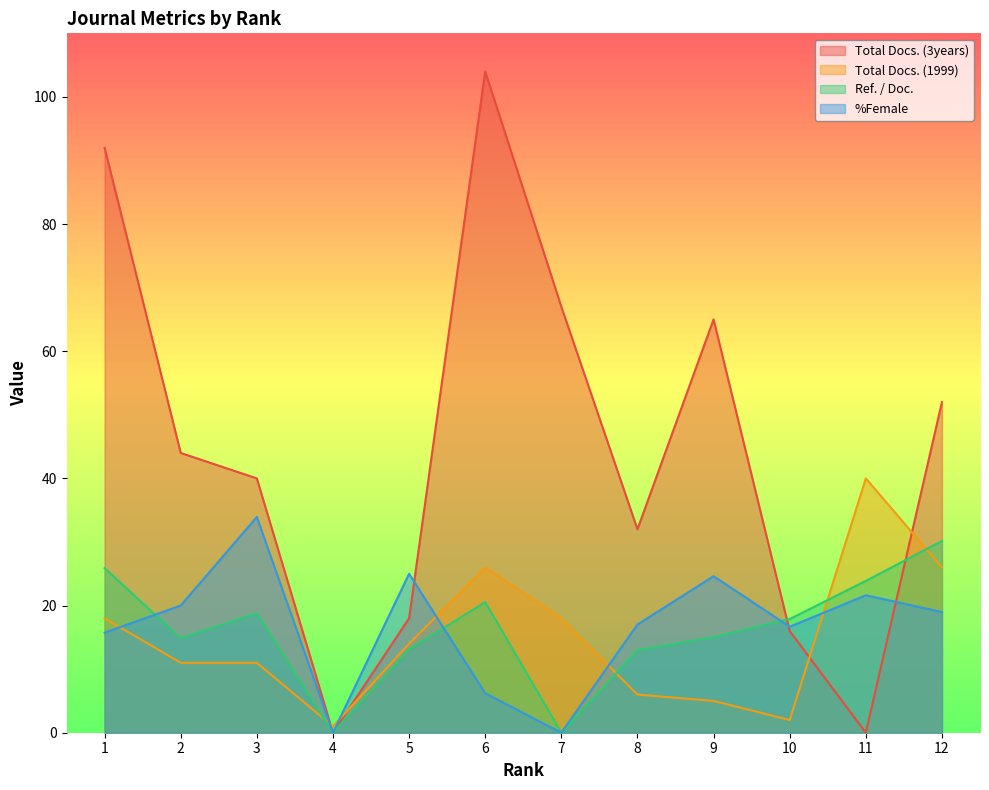

Where do %Female and Total Docs. (1999) first cross each other?

1 and 2